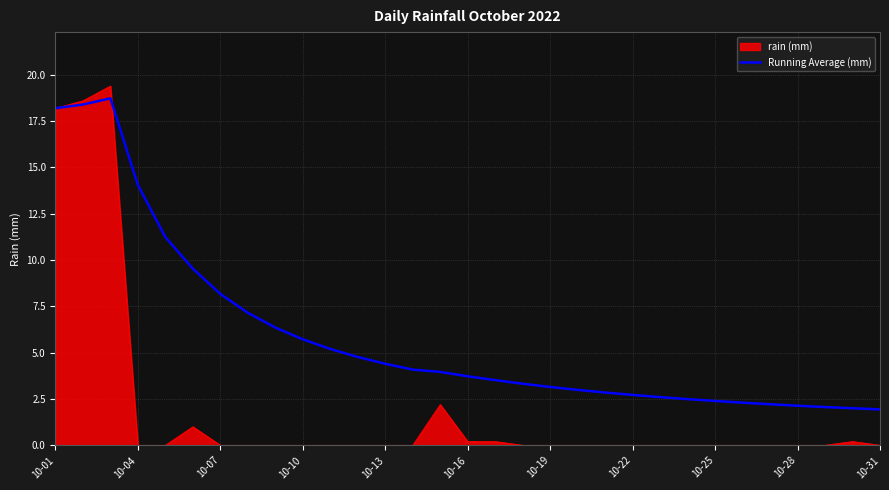

Which series has the widest spread of values?

rain (mm)